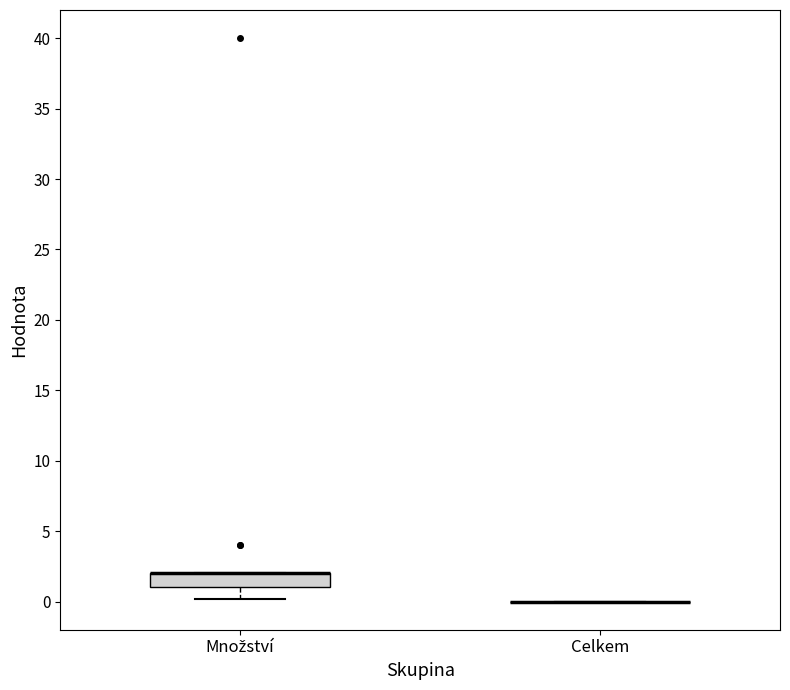

Reading left to right, read every box against the y-axis: the position of its median line, the range the box covers, and the ends of its whiskers. The values are not printed on the chart, so give them approximately, as read against the axis.

Množství: median 2 (drawn on the box's upper edge), box 1 to 2, whiskers 0 to 2
Celkem: box collapsed to a line at 0, whiskers 0 to 0